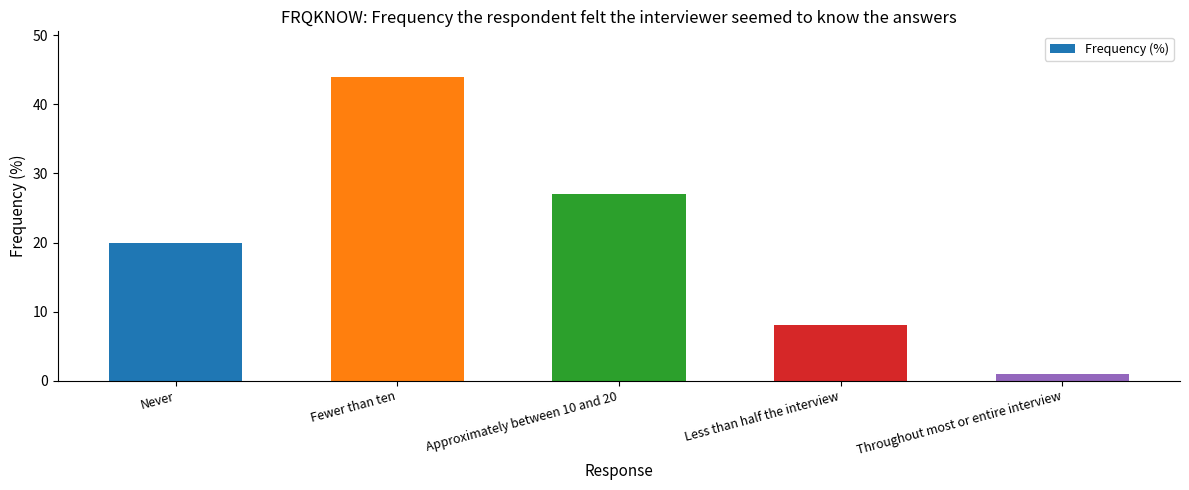

What is the maximum value shown in the chart?

44